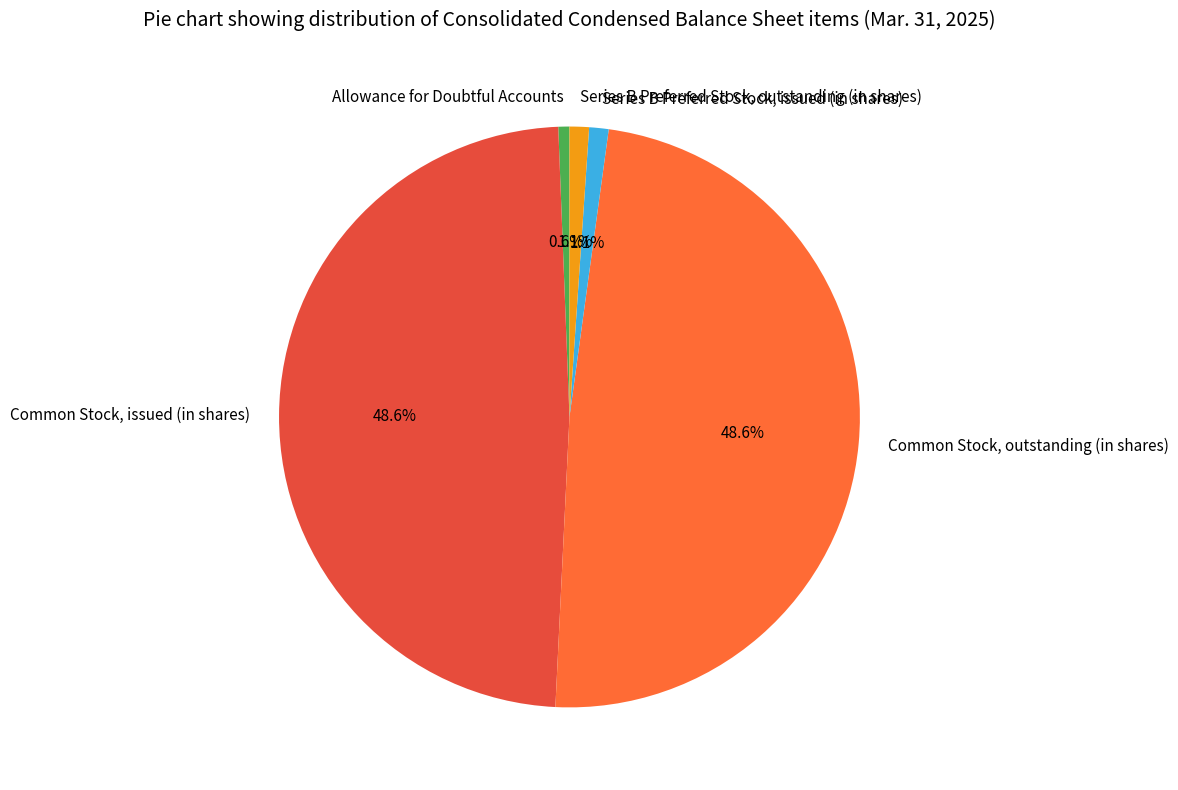

How much of the chart is everything except Common Stock, outstanding (in shares)?

51.4%